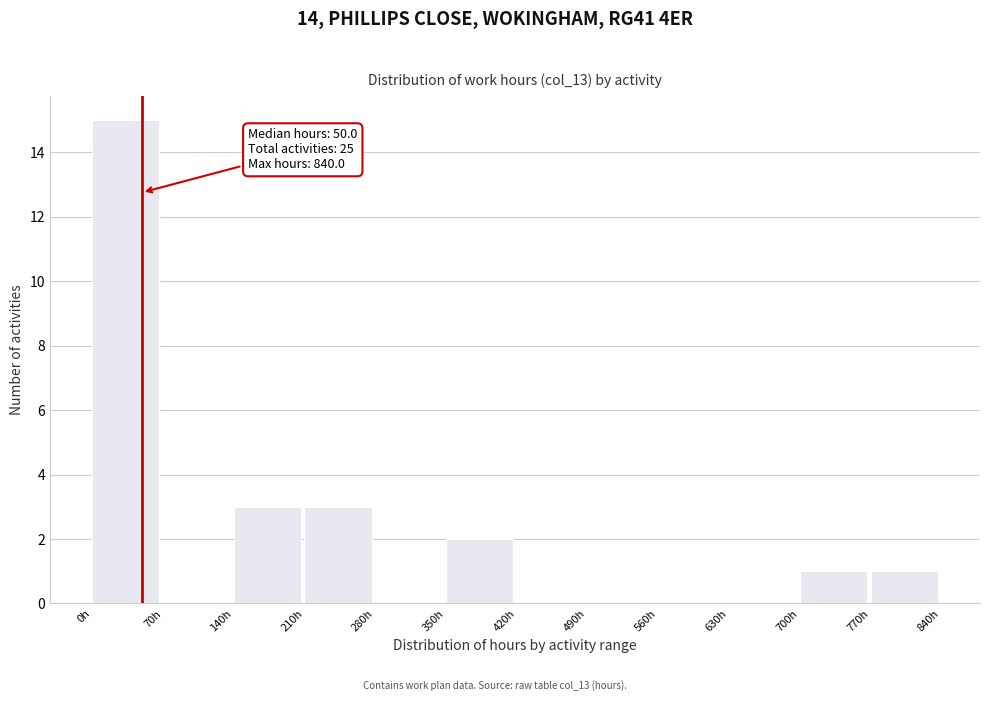

Which range on the x-axis has the tallest bar?

0 to 70